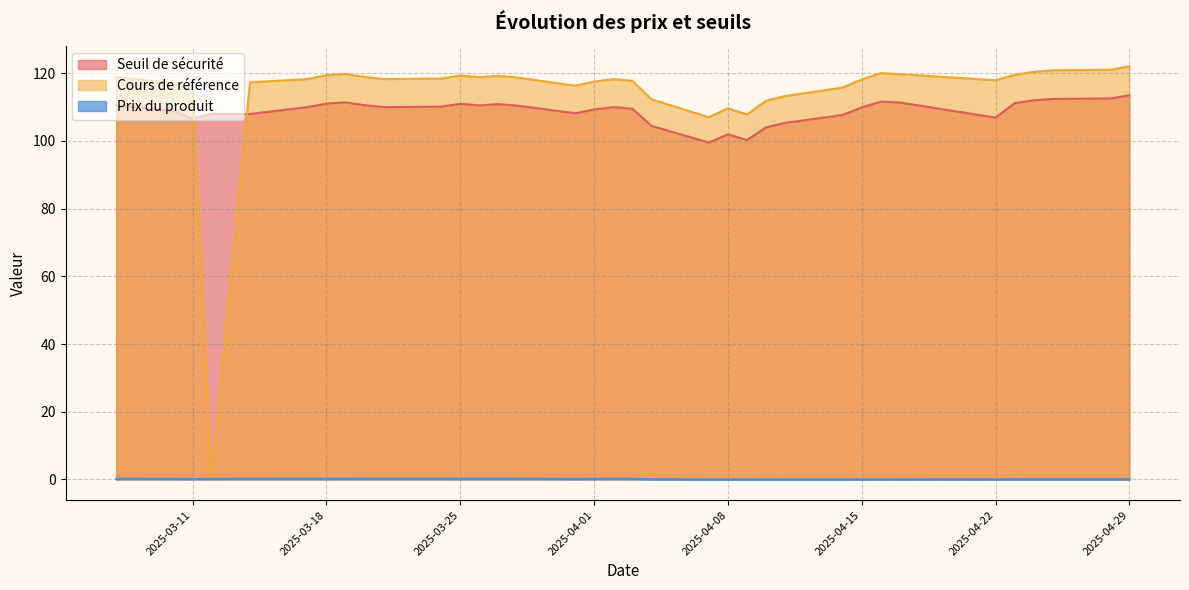

True or false: Seuil de sécurité and Prix du produit intersect in this chart.

False